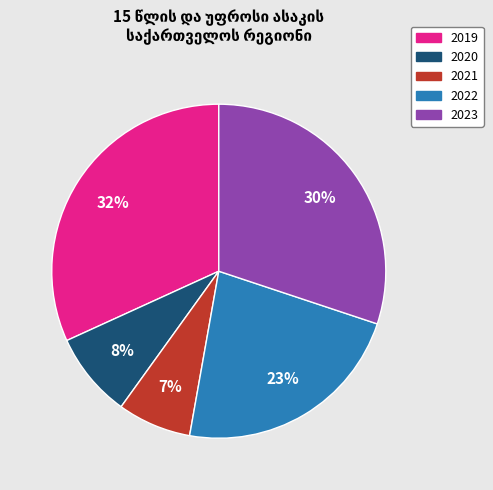

To the nearest percent, what is the difference between the largest and smallest slice percentages?

25%